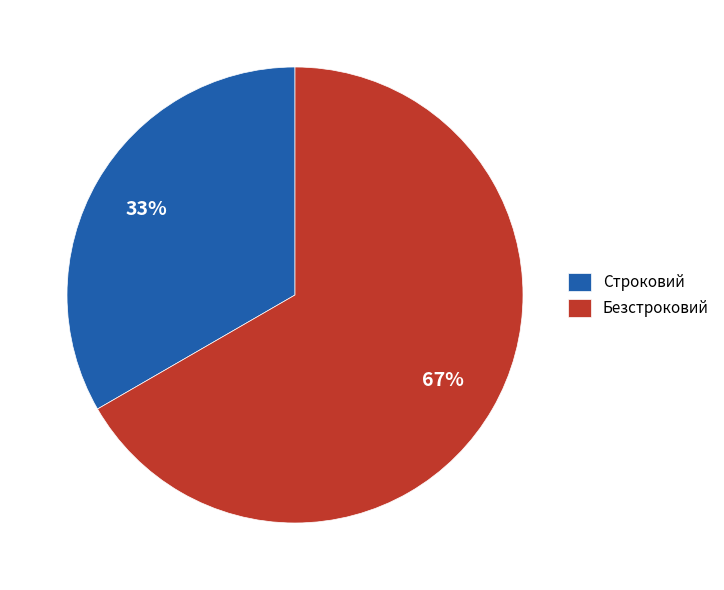

The Безстроковий slice represents 67% of the pie. True or false?

True